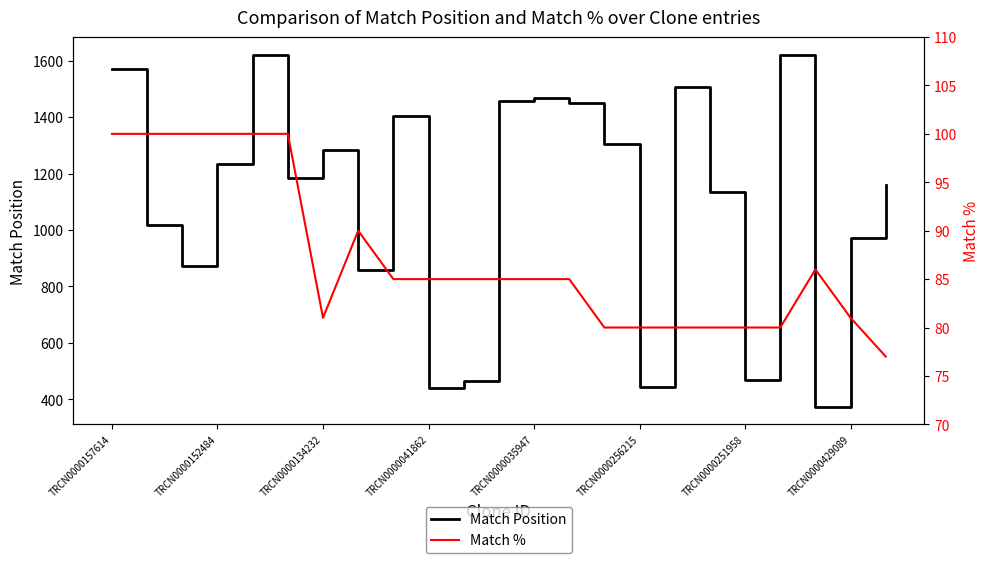

At how many categories does at least one series exceed 1597?

2